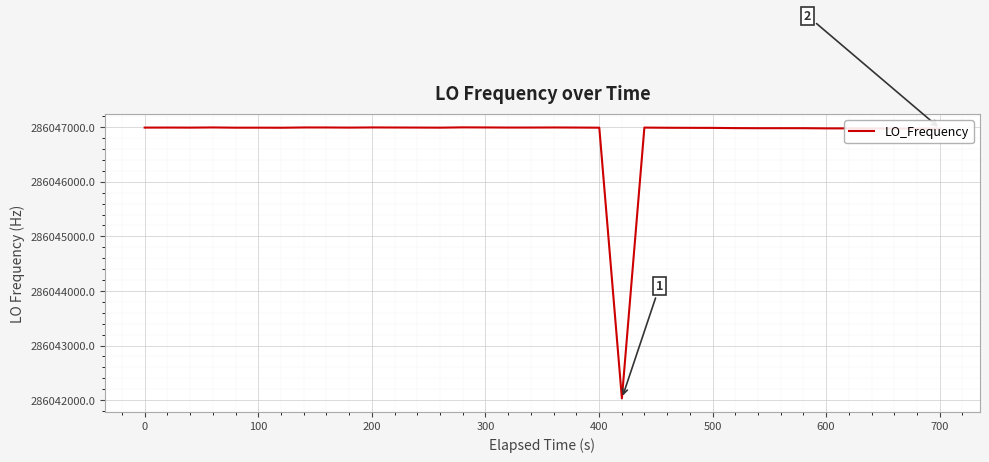

What is the maximum value shown in the chart?

286046998.0